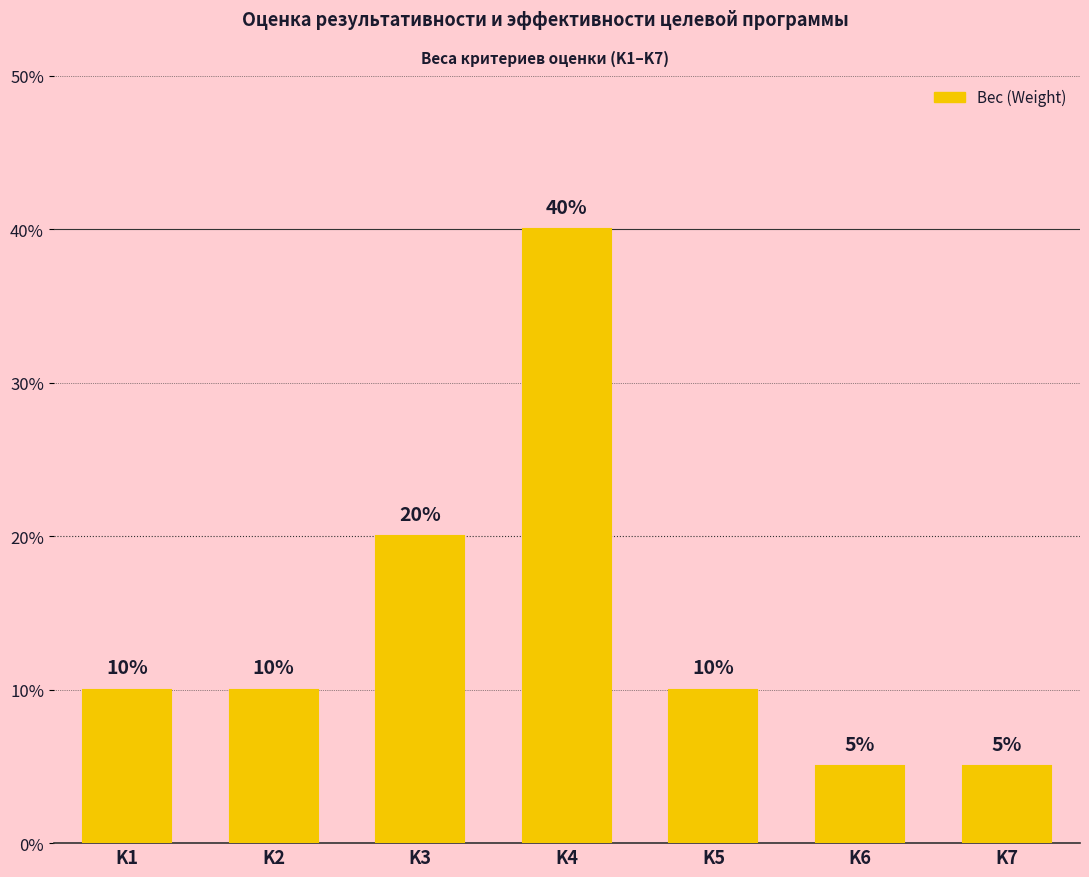

Are the bars horizontal?

No